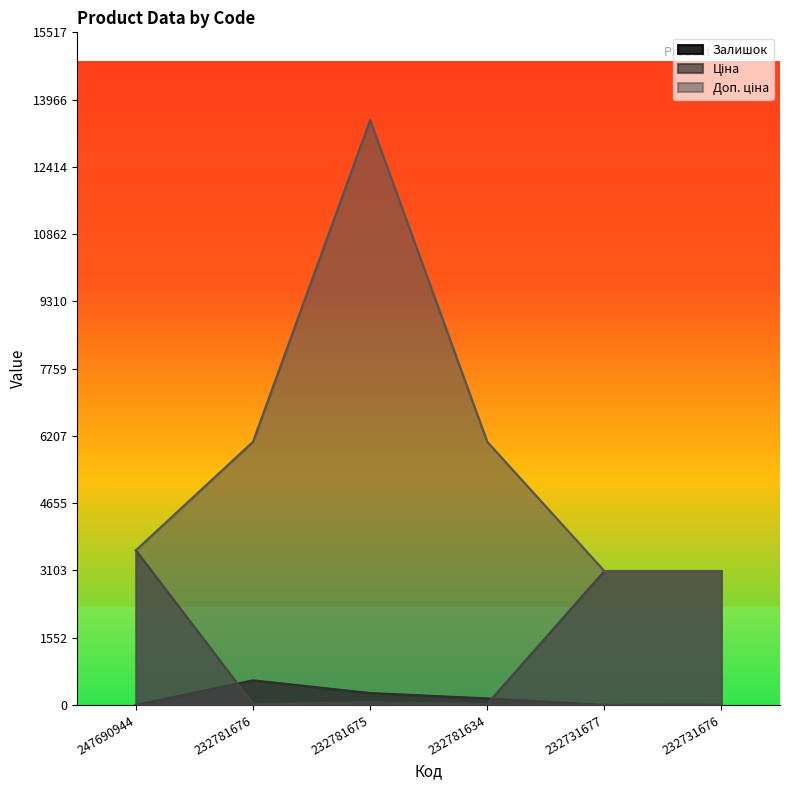

Rank the categories by Доп. ціна value from highest to lowest.

232781675, 232781676, 232781634, 247690944, 232731677, 232731676